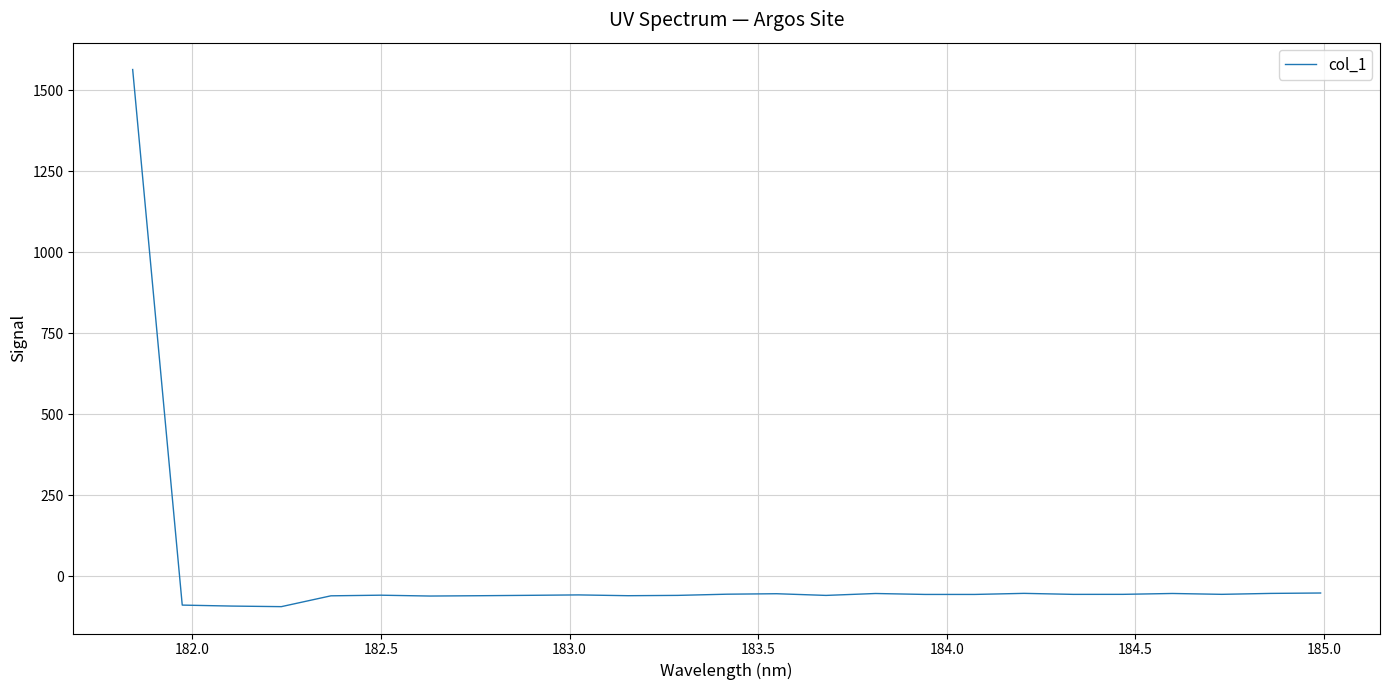

Is this an area chart (filled region under the line)?

No